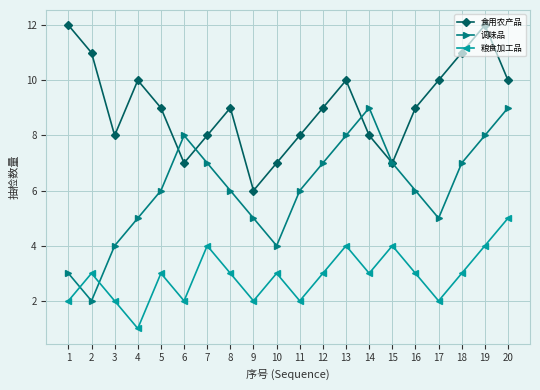

Which series has the widest spread of values?

调味品